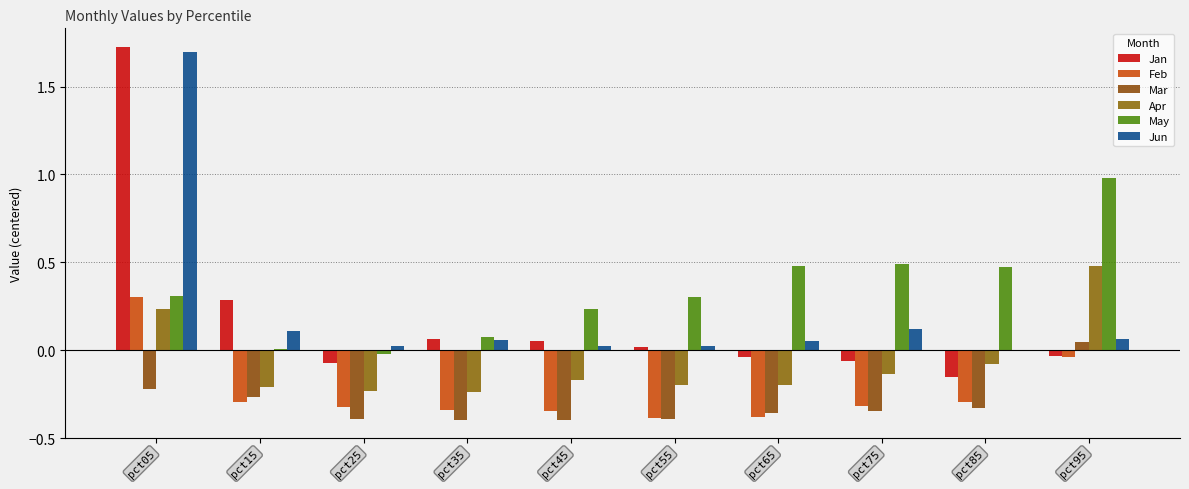

Is the value of Apr at pct85 greater than the value of Feb at pct55?

Yes